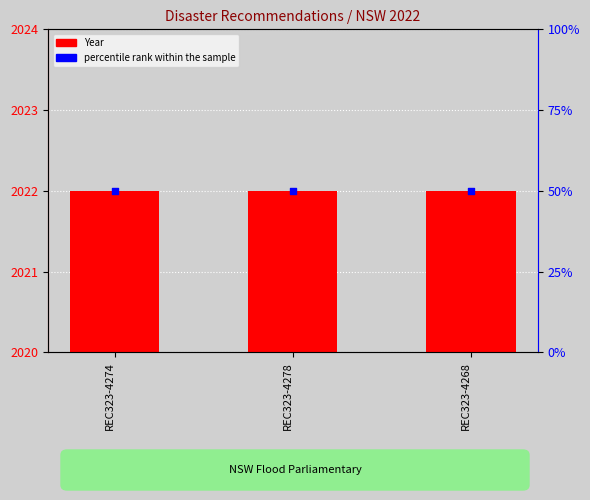

Is the value of Year at REC323-4274 greater than the value of percentile rank within the sample at REC323-4268?

Yes